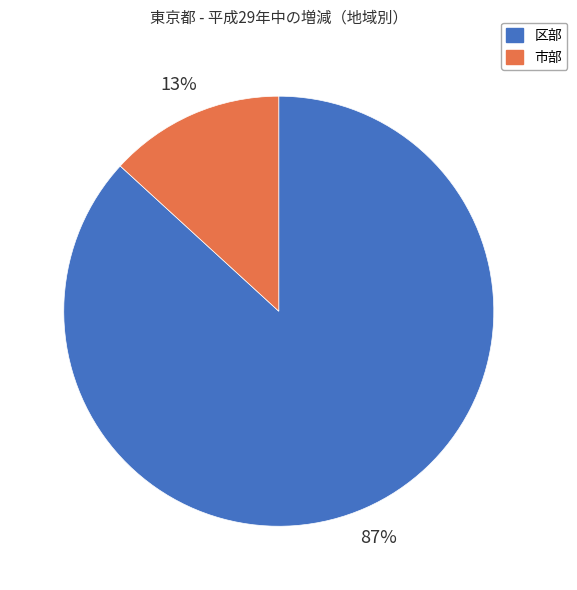

Which category has the smallest portion of the pie?

市部